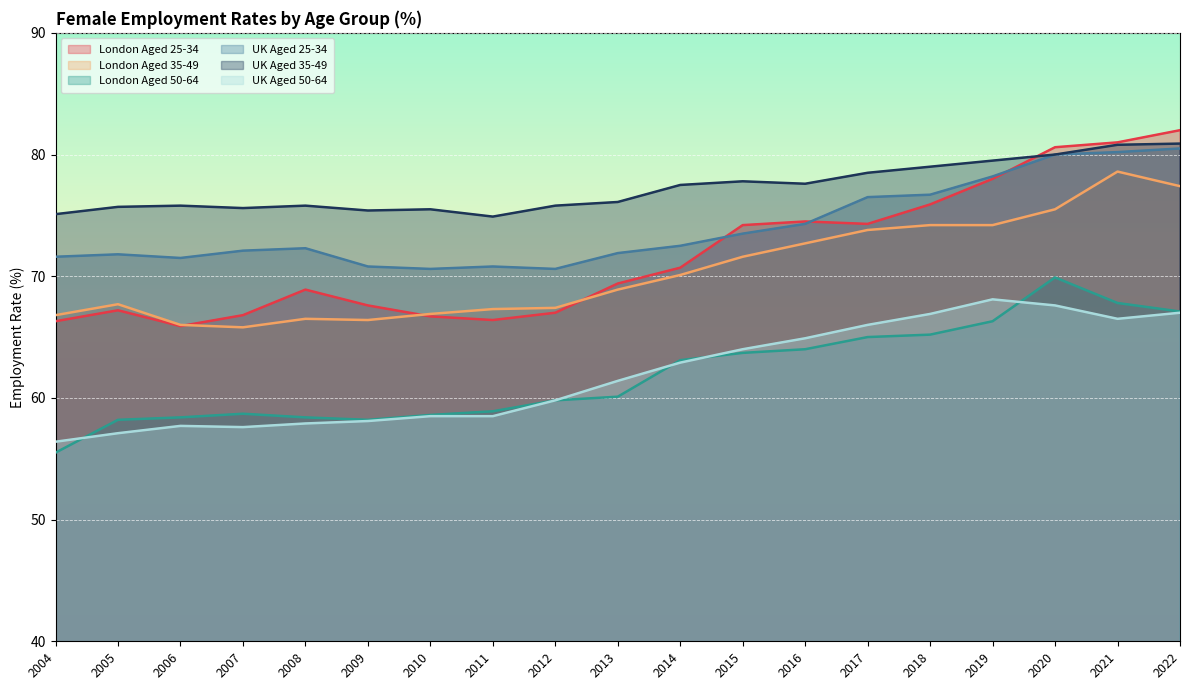

Reading left to right, list all the values displayed in this chart.

London Aged 25-34: 2004=66.3	2005=67.2	2006=65.9	2007=66.8	2008=68.9	2009=67.6	2010=66.7	2011=66.4	2012=67.0	2013=69.4	2014=70.7	2015=74.2	2016=74.5	2017=74.3	2018=75.9	2019=78.0	2020=80.6	2021=81.0	2022=82.0
London Aged 35-49: 2004=66.8	2005=67.7	2006=66.0	2007=65.8	2008=66.5	2009=66.4	2010=66.9	2011=67.3	2012=67.4	2013=68.9	2014=70.1	2015=71.6	2016=72.7	2017=73.8	2018=74.2	2019=74.2	2020=75.5	2021=78.6	2022=77.4
London Aged 50-64: 2004=55.5	2005=58.2	2006=58.4	2007=58.7	2008=58.4	2009=58.2	2010=58.6	2011=58.9	2012=59.8	2013=60.1	2014=63.1	2015=63.7	2016=64.0	2017=65.0	2018=65.2	2019=66.3	2020=69.9	2021=67.8	2022=67.1
UK Aged 25-34: 2004=71.6	2005=71.8	2006=71.5	2007=72.1	2008=72.3	2009=70.8	2010=70.6	2011=70.8	2012=70.6	2013=71.9	2014=72.5	2015=73.5	2016=74.3	2017=76.5	2018=76.7	2019=78.2	2020=80.0	2021=80.2	2022=80.5
UK Aged 35-49: 2004=75.1	2005=75.7	2006=75.8	2007=75.6	2008=75.8	2009=75.4	2010=75.5	2011=74.9	2012=75.8	2013=76.1	2014=77.5	2015=77.8	2016=77.6	2017=78.5	2018=79.0	2019=79.5	2020=80.0	2021=80.8	2022=80.9
UK Aged 50-64: 2004=56.4	2005=57.1	2006=57.7	2007=57.6	2008=57.9	2009=58.1	2010=58.5	2011=58.5	2012=59.8	2013=61.4	2014=62.9	2015=64.0	2016=64.9	2017=66.0	2018=66.9	2019=68.1	2020=67.6	2021=66.5	2022=67.0